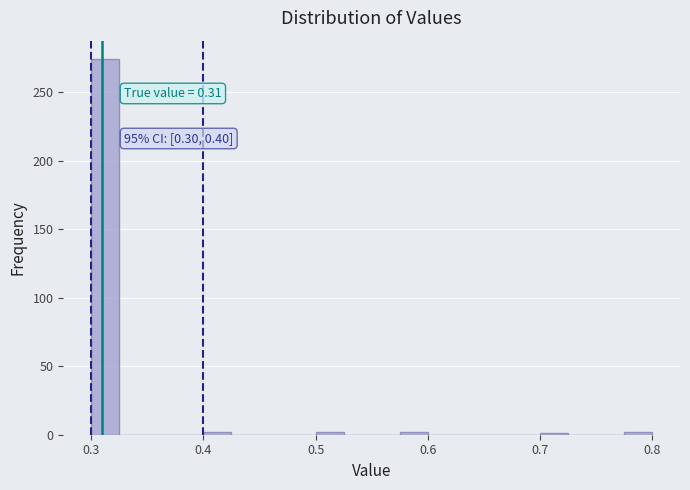

Read against the x-axis, roughly where is the centre of the tallest bar?

0.31